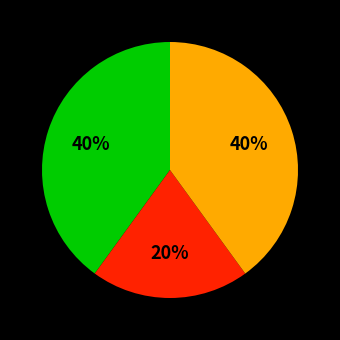

To the nearest percent, what is the difference between the largest and smallest slice percentages?

20%